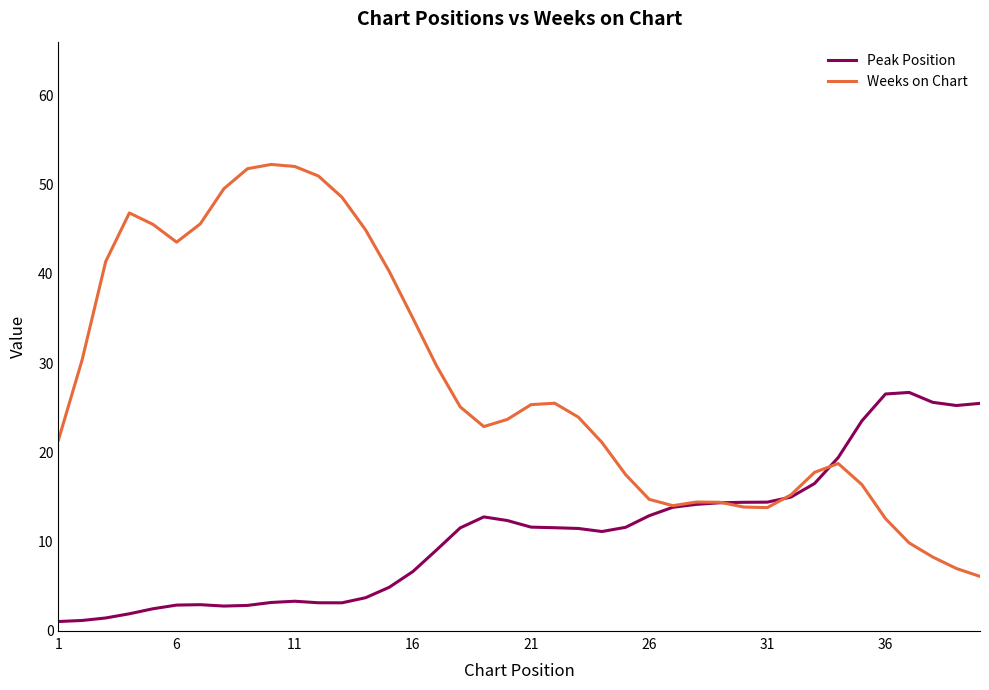

What are all the series names shown in the legend?

Peak Position, Weeks on Chart